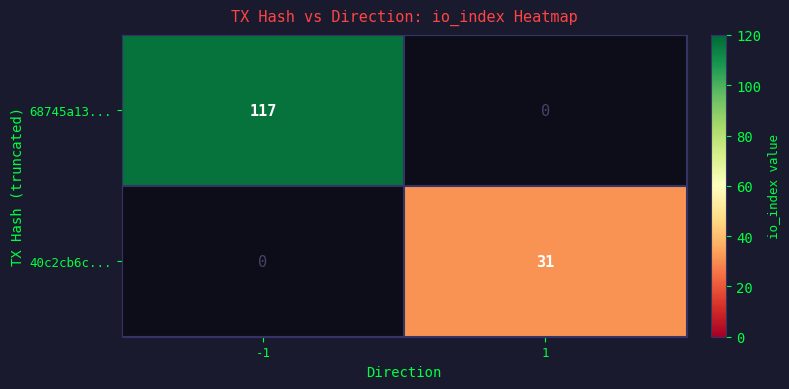

List the series in order of their overall mean, highest first.

68745a13..., 40c2cb6c...